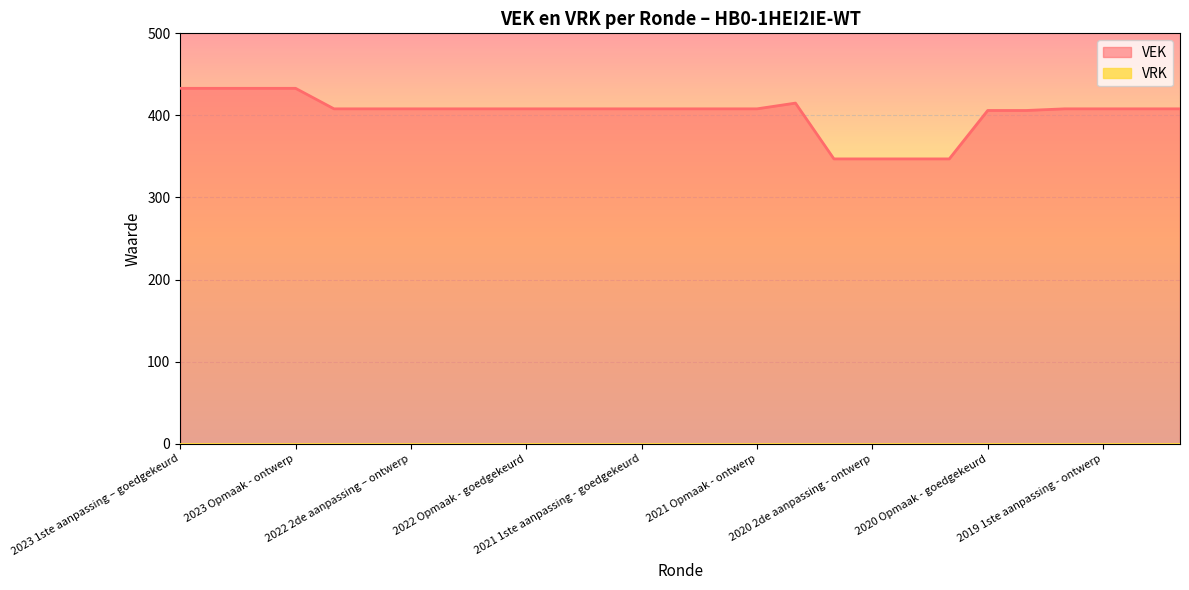

How many distinct data groups are displayed?

2